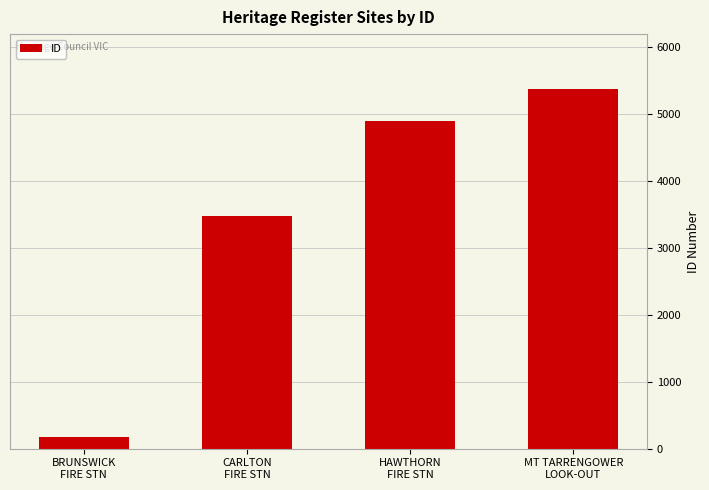

What is the change in value from HAWTHORN
FIRE STN to MT TARRENGOWER
LOOK-OUT?

+476